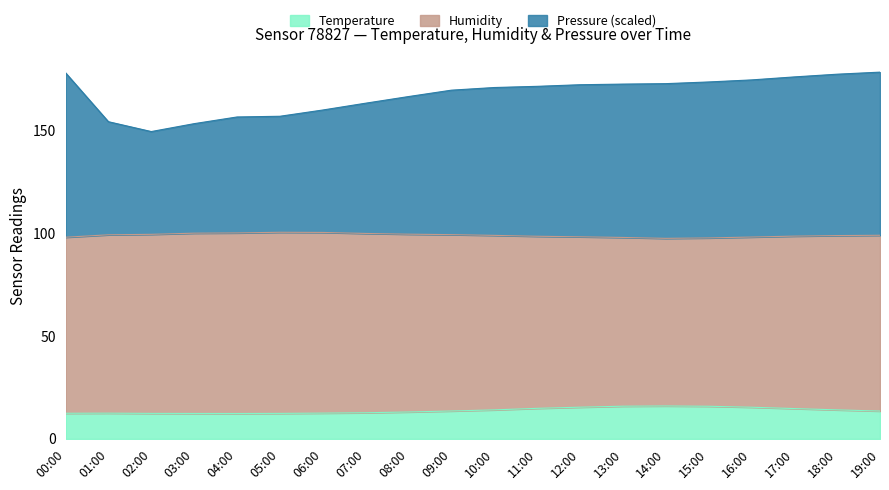

True or false: Pressure (hPa offset) has a value of 237.1 at 19:00.

False